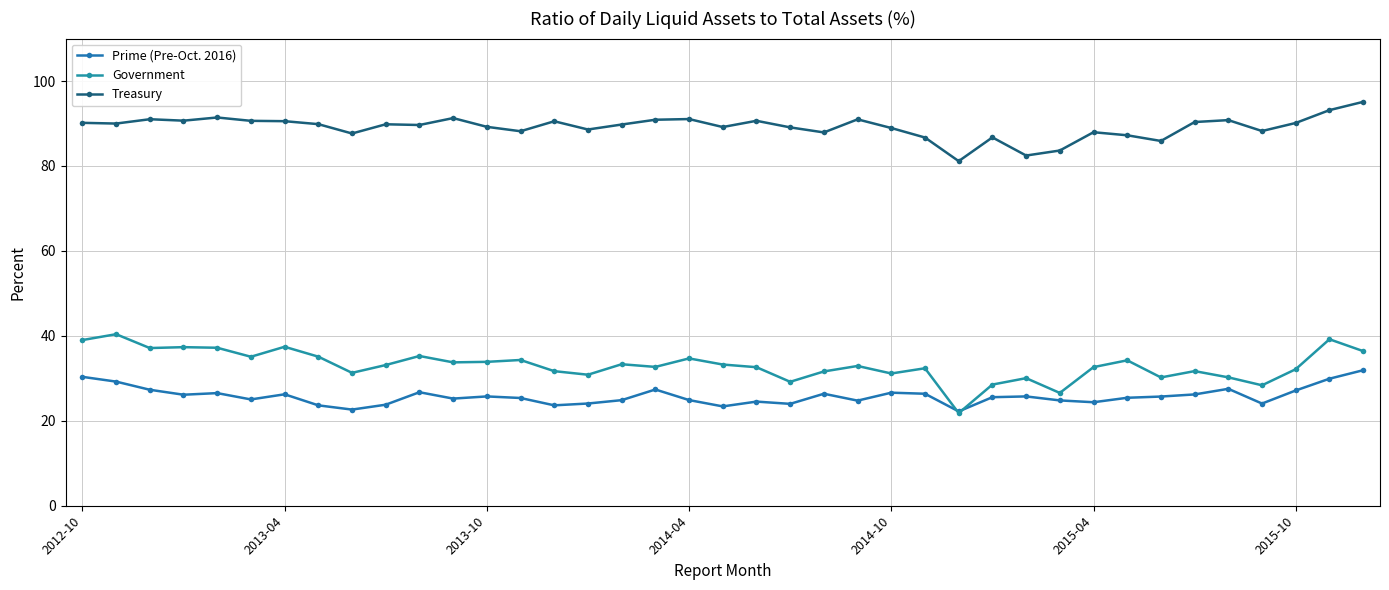

Count the number of categories in the chart.

39